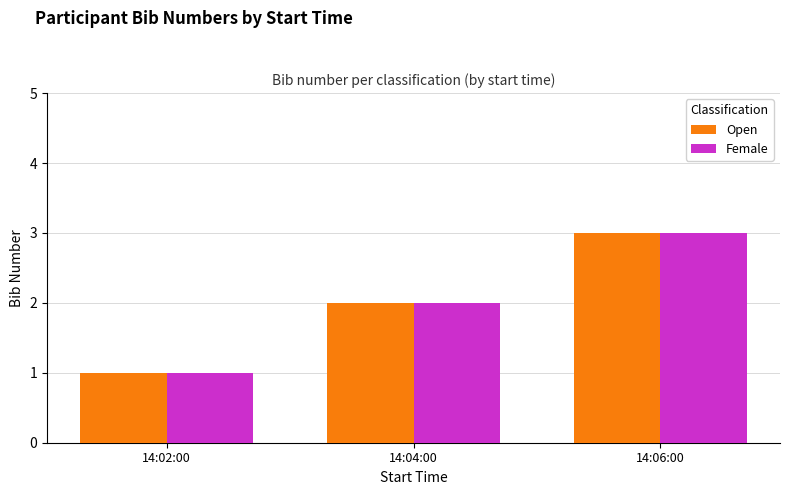

Which label corresponds to the smallest value in the chart?

14:02:00